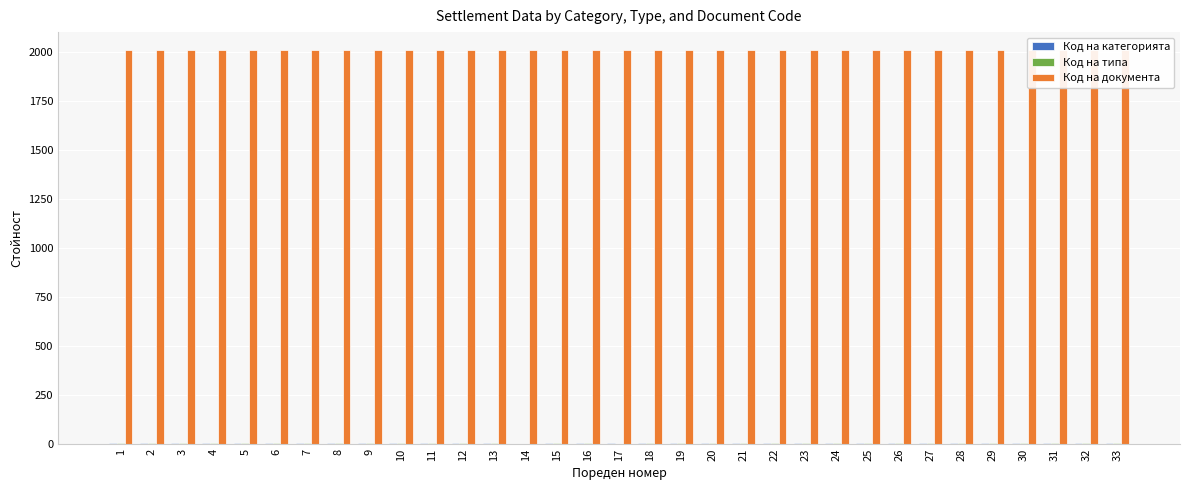

How many categories are shown in the chart?

33